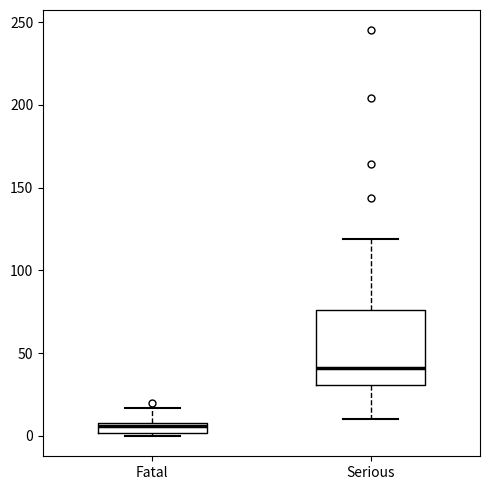

Where does the upper whisker of the box for Serious end on the y-axis? The values are not printed on the chart, so give them approximately, as read against the axis.

120